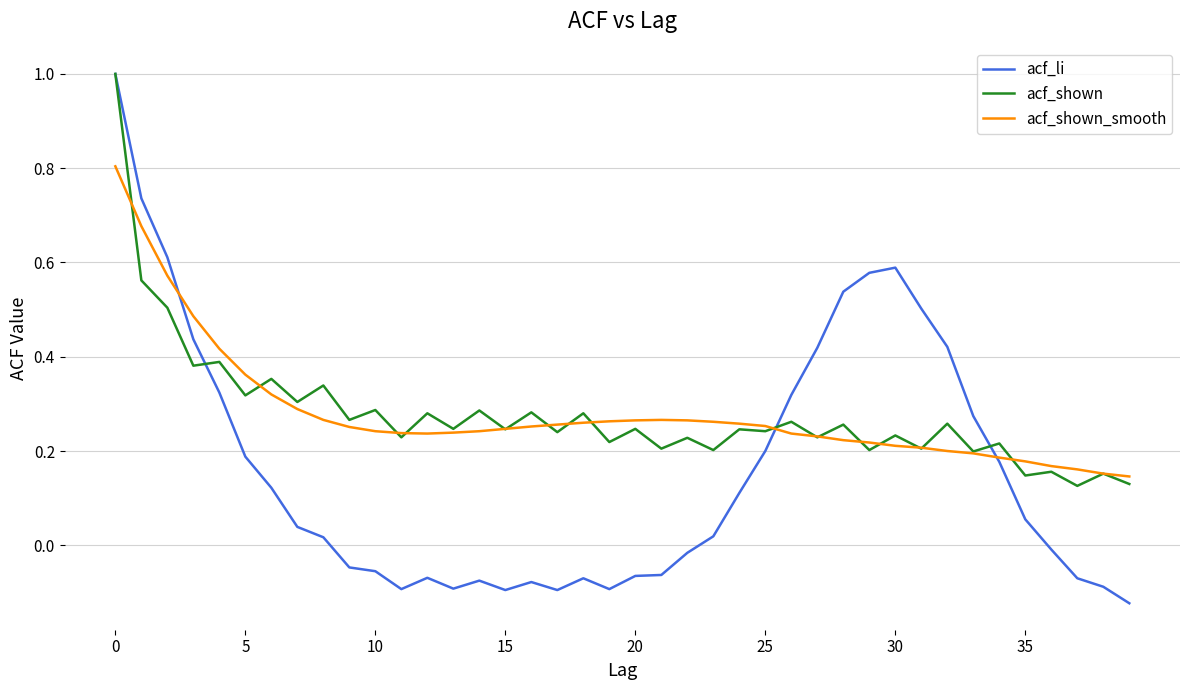

Which series has the largest range (max minus min)?

acf_li